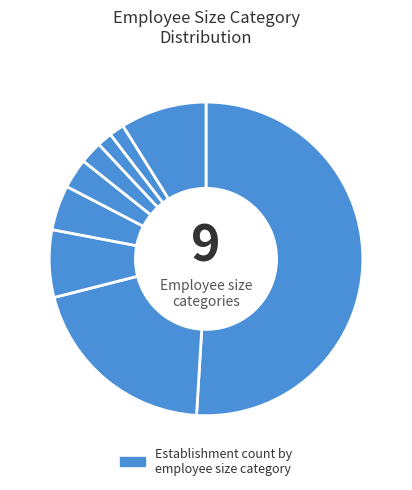

Count the number of slices in the pie.

9